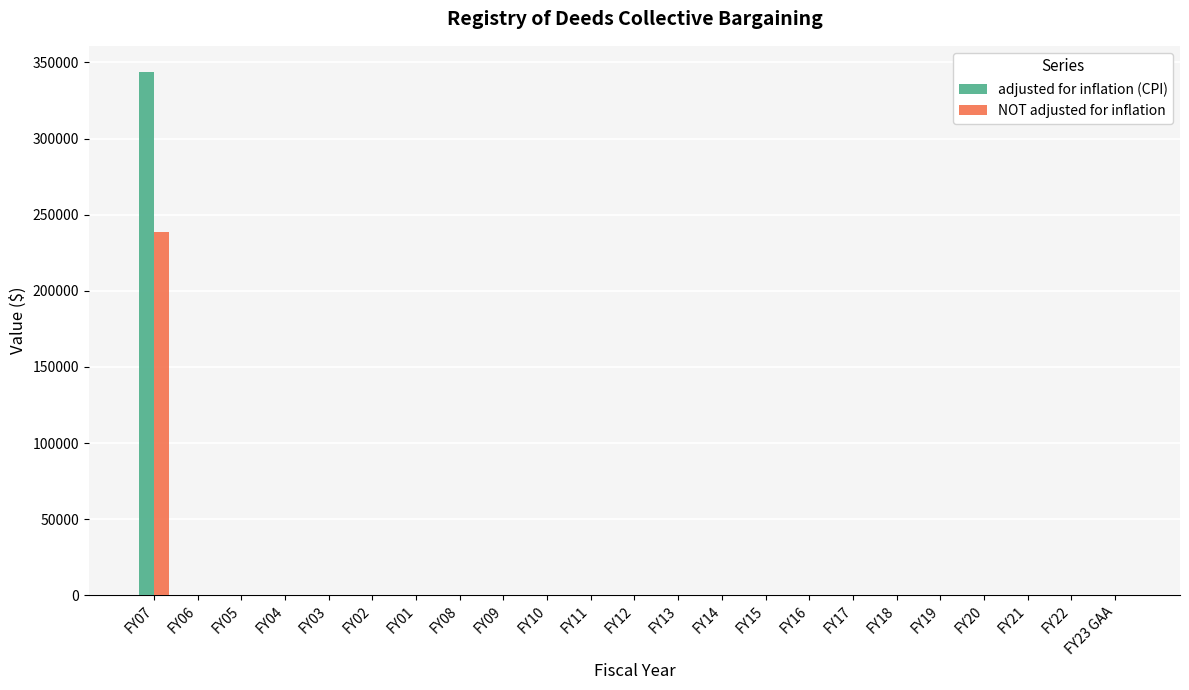

What are all the series names shown in the legend?

adjusted for inflation (CPI), NOT adjusted for inflation